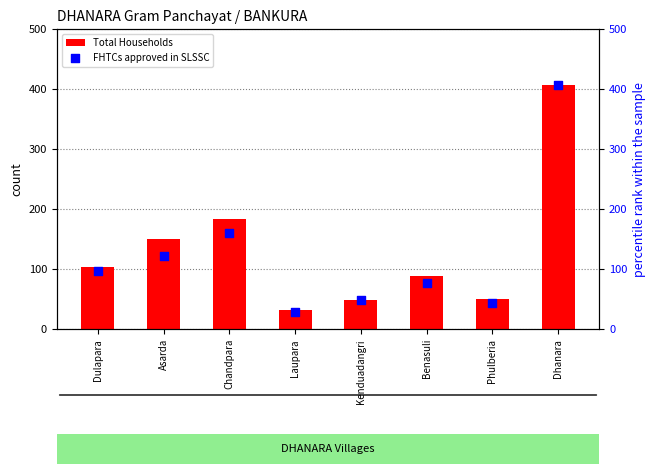

Which series has the largest total across all categories?

Total Households